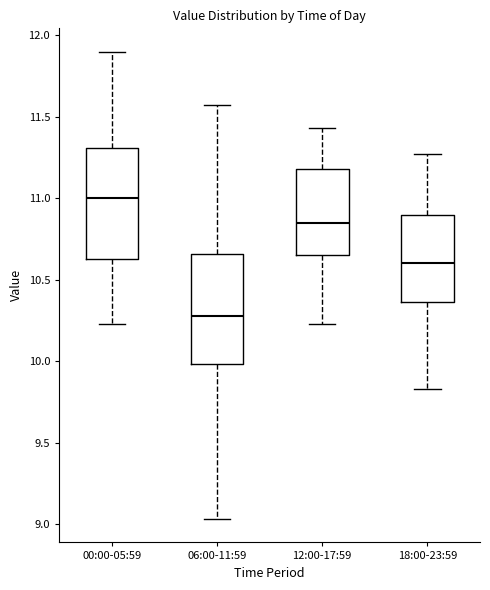

Reading left to right, read every box against the y-axis: the position of its median line, the range the box covers, and the ends of its whiskers. The values are not printed on the chart, so give them approximately, as read against the axis.

00:00-05:59: median 11.00, box 10.65 to 11.30, whiskers 10.25 to 11.90
06:00-11:59: median 10.30, box 10.00 to 10.65, whiskers 9.05 to 11.55
12:00-17:59: median 10.85, box 10.65 to 11.20, whiskers 10.25 to 11.45
18:00-23:59: median 10.60, box 10.35 to 10.90, whiskers 9.85 to 11.25